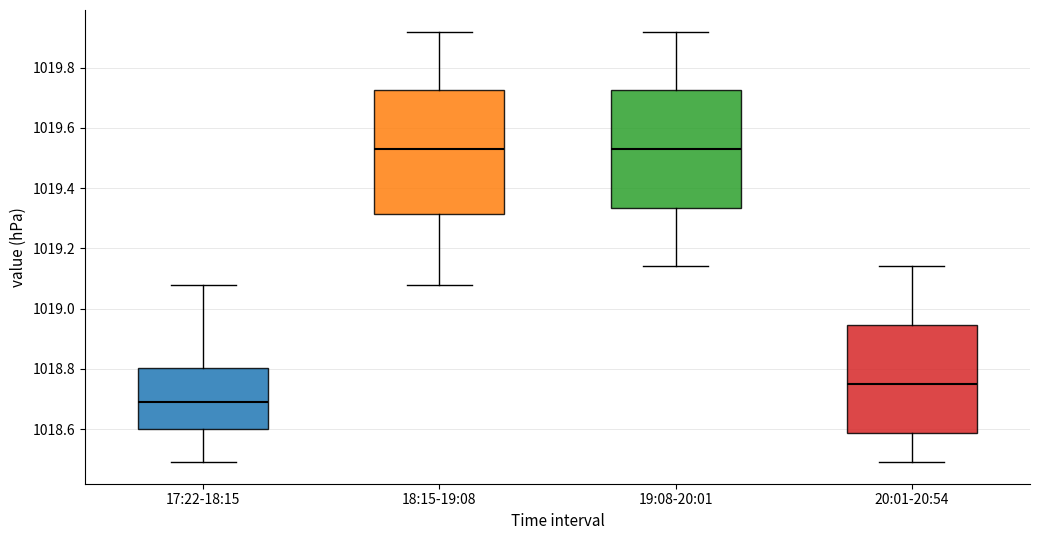

Where is the upper edge of the box for 20:01-20:54 on the y-axis? The values are not printed on the chart, so give them approximately, as read against the axis.

1018.94